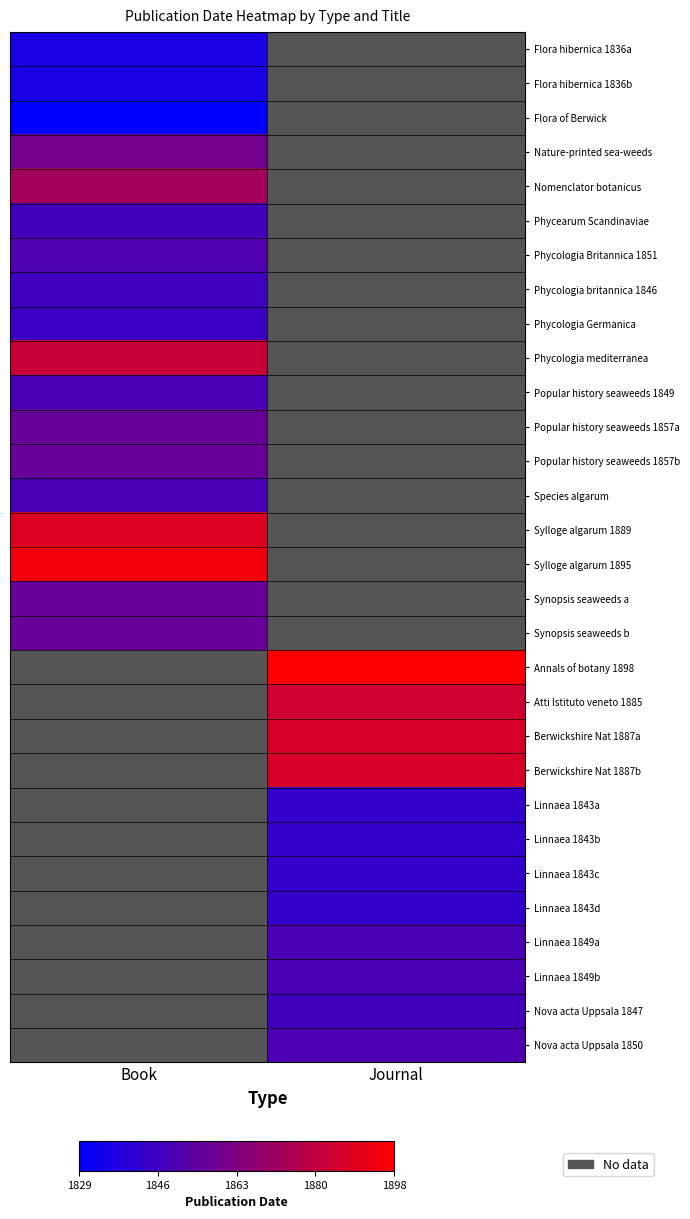

How many positive values does the Linnaea 1849b series have?

1